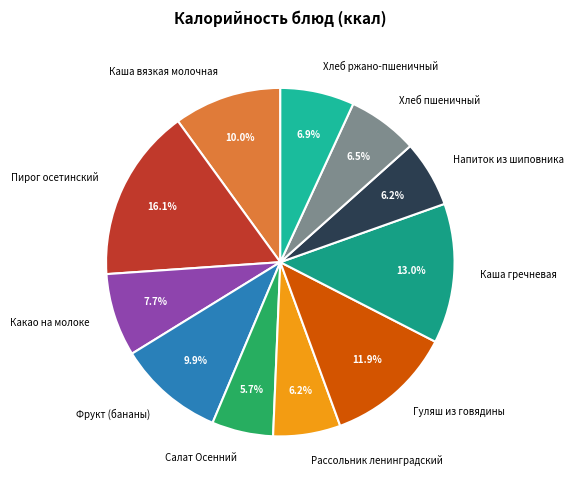

Is there any slice that represents more than half of the pie?

No